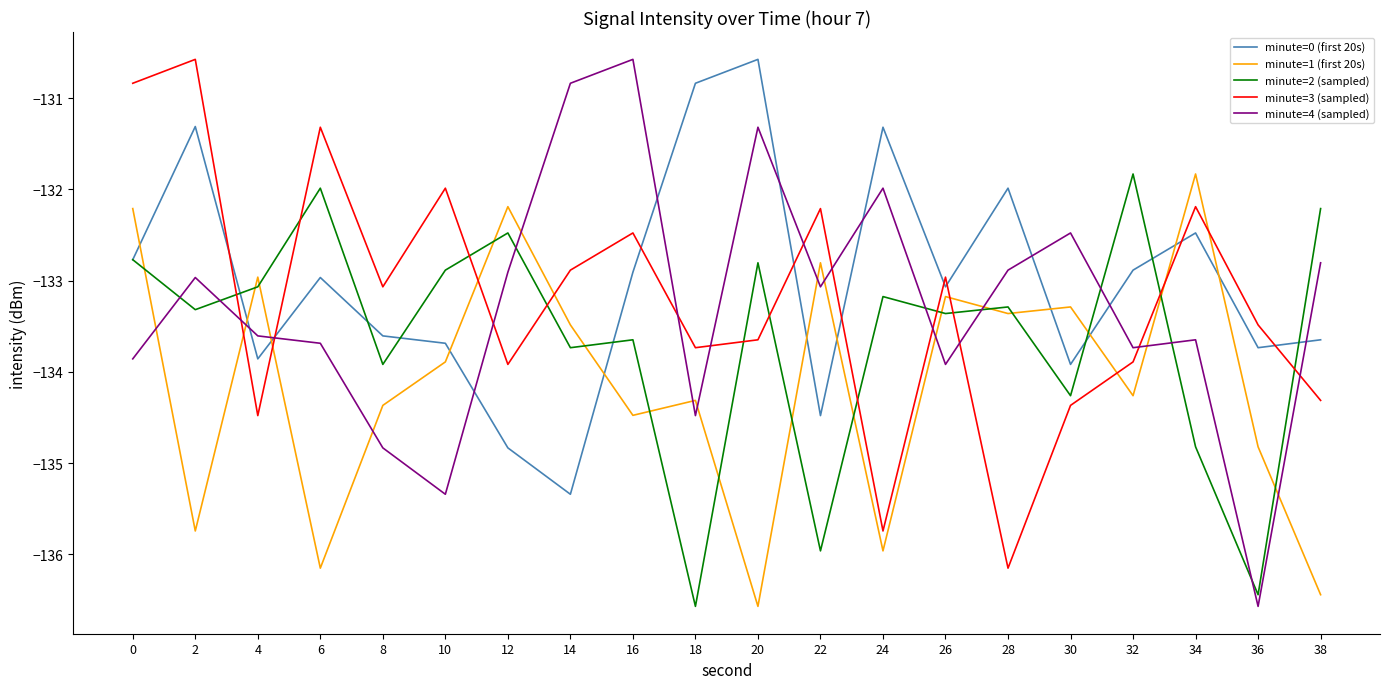

Which category has the highest value in the minute=0 (first 20s) series?

20